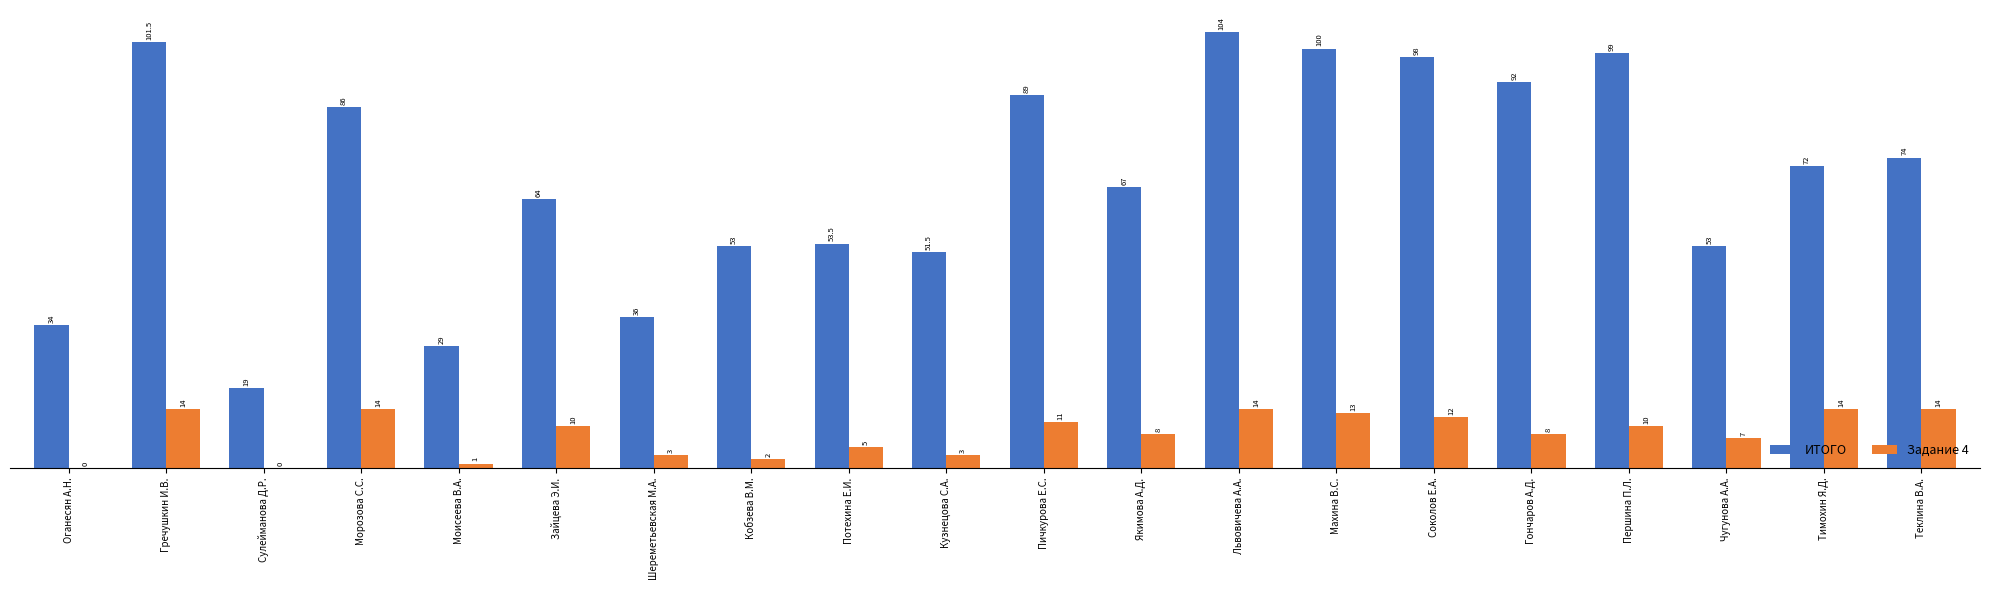

Reading left to right, what are all the values shown in this chart?

ИТОГО: 34.0	101.5	19.0	86.0	29.0	64.0	36.0	53.0	53.5	51.5	89.0	67.0	104.0	100.0	98.0	92.0	99.0	53.0	72.0	74.0
Задание 4: 0.0	14.0	0.0	14.0	1.0	10.0	3.0	2.0	5.0	3.0	11.0	8.0	14.0	13.0	12.0	8.0	10.0	7.0	14.0	14.0